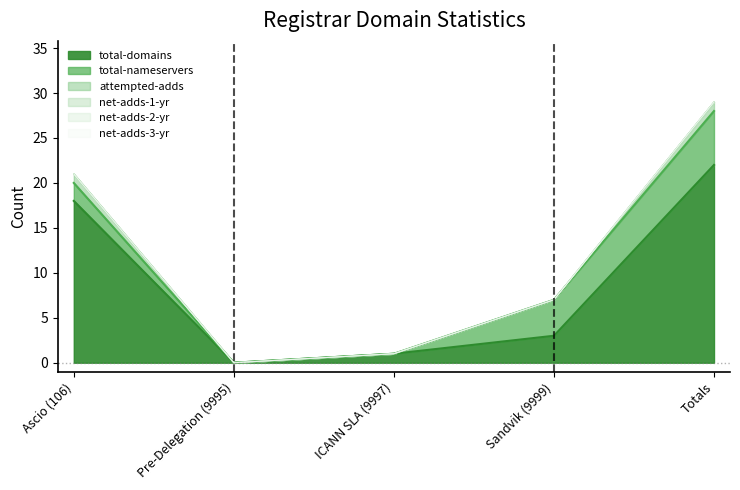

The value of attempted-adds at ICANN SLA (9997) is -1. True or false?

False